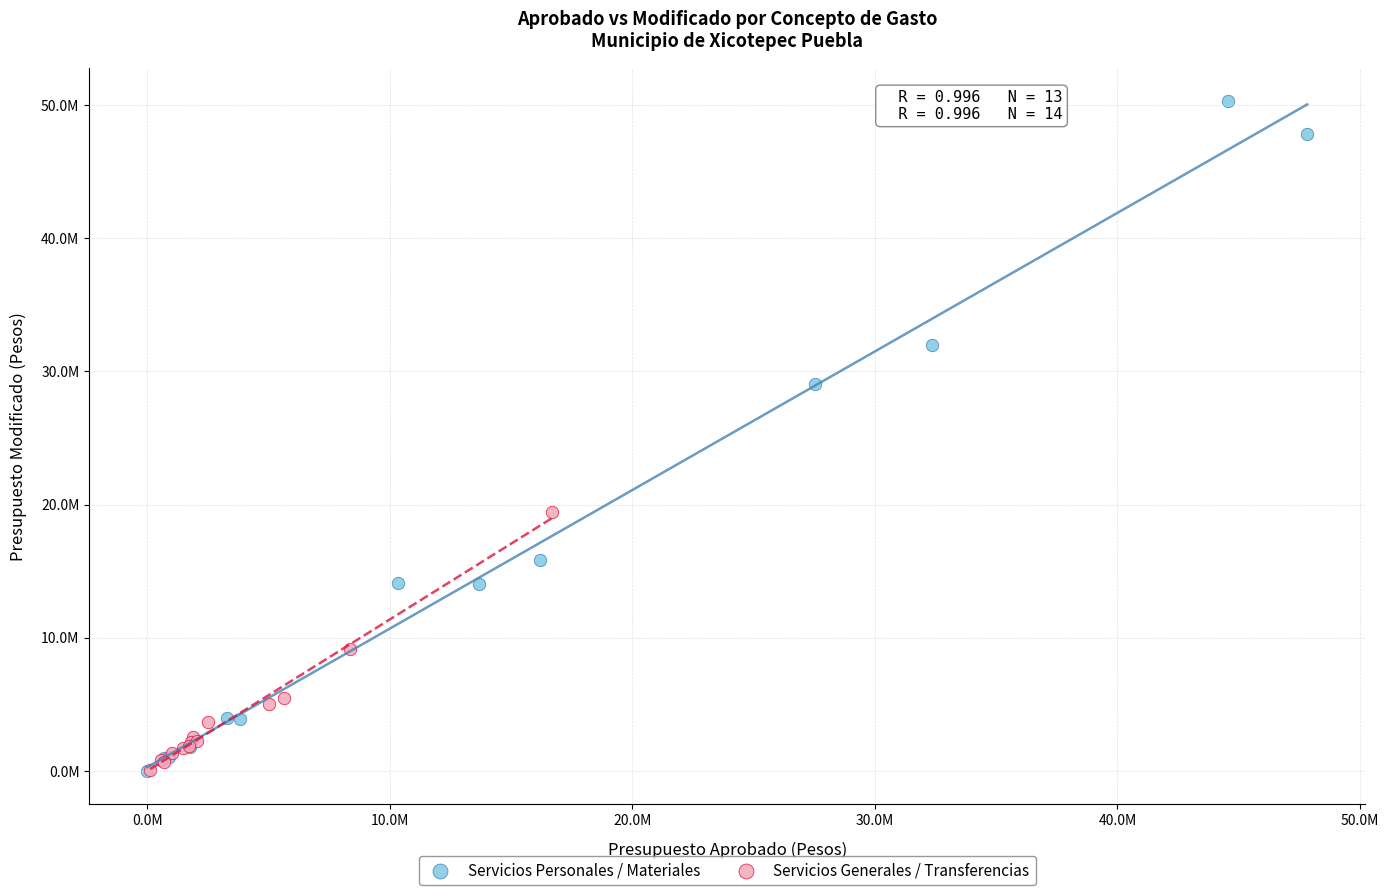

What are all the series names shown in the legend?

Servicios Personales / Materiales, Servicios Generales / Transferencias